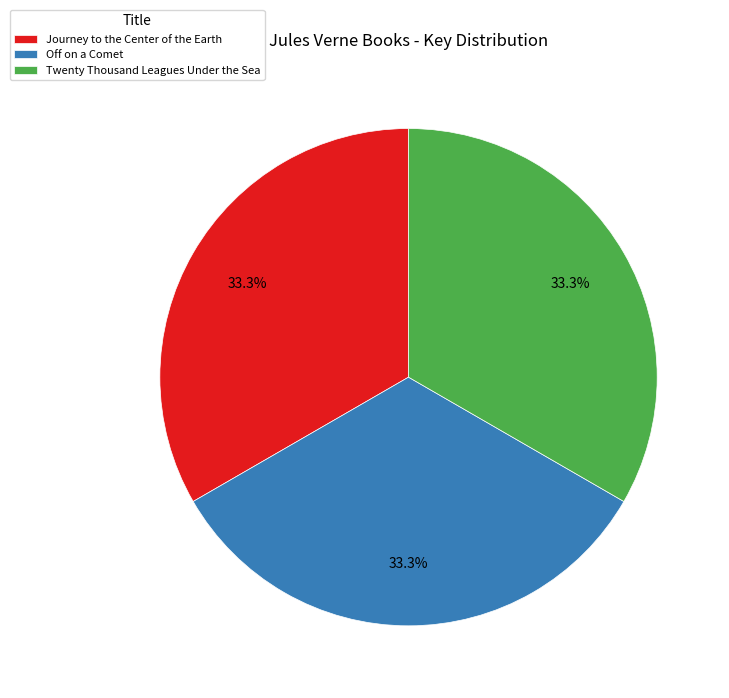

The Twenty Thousand Leagues Under the Sea slice represents 33% of the pie. True or false?

True